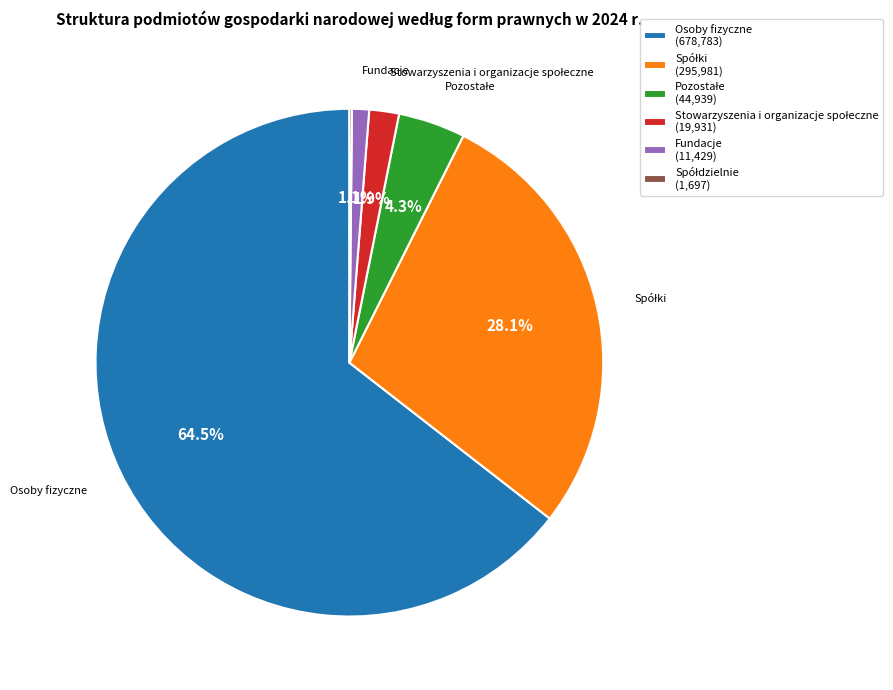

Does any single category account for the majority?

Yes